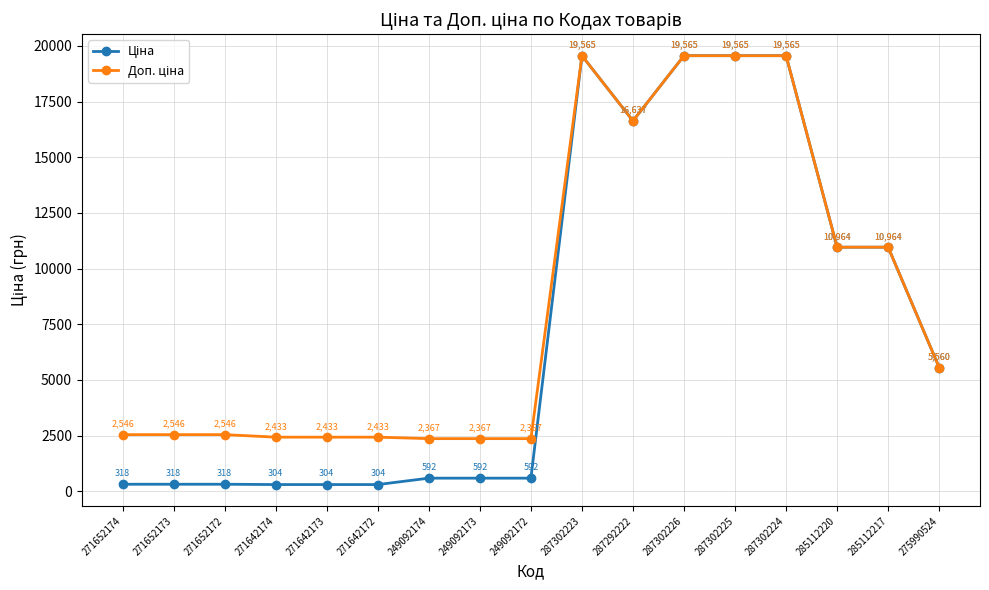

What is the label of the 2nd point from the right?

285112217